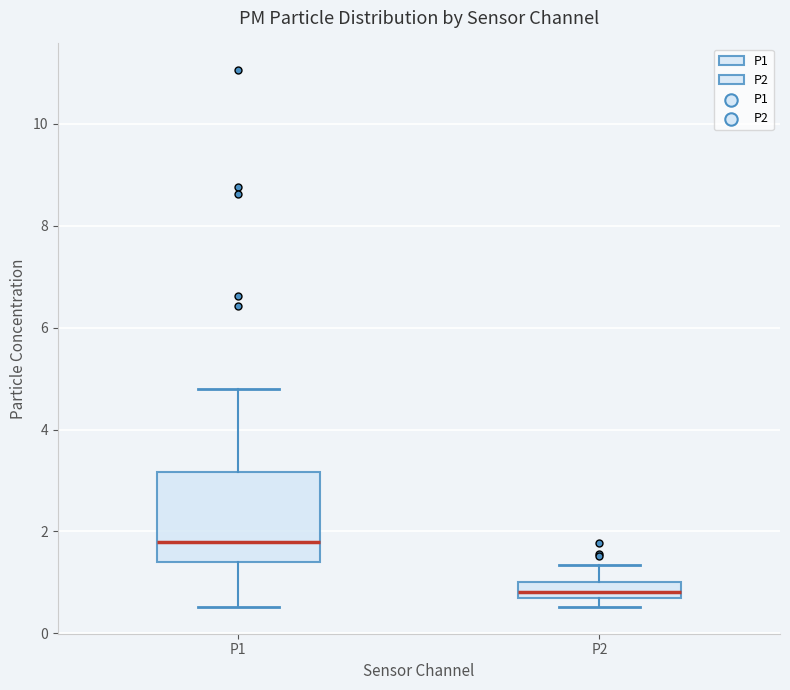

Reading left to right, transcribe this box plot: for each box, give where its median line is, the range the box spans, and where its two whiskers end, as read against the y-axis. The values are not printed on the chart, so give them approximately, as read against the axis.

P1: median 1.8, box 1.4 to 3.2, whiskers 0.6 to 4.8
P2: median 0.8 (inside the box), box 0.8 to 1.0, whiskers 0.6 to 1.4